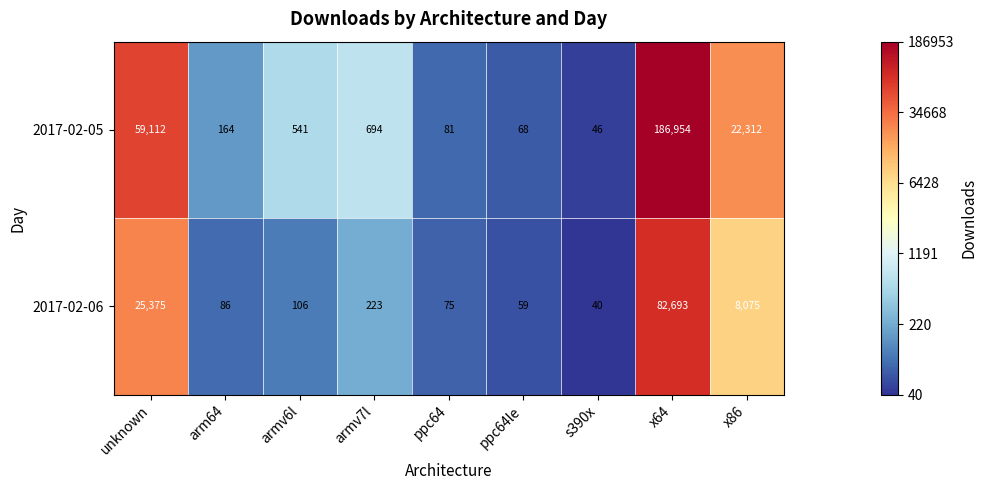

Reading left to right, what are all the values shown in this chart?

2017-02-05: 59112	164	541	694	81	68	46	186954	22312
2017-02-06: 25375	86	106	223	75	59	40	82693	8075